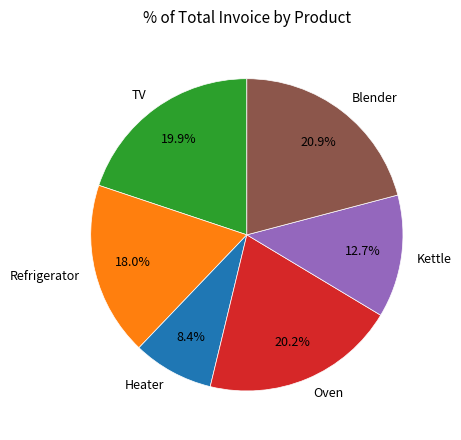

What is the largest slice in the pie chart?

Blender